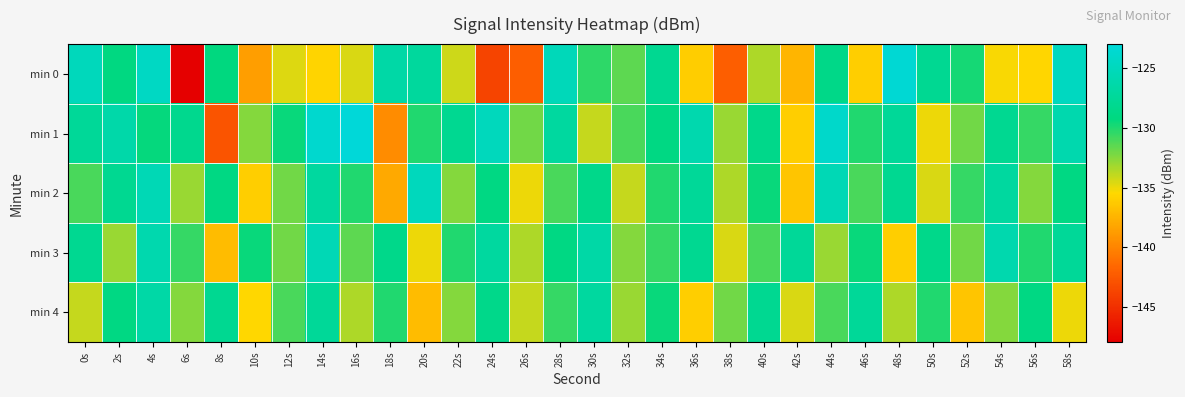

What is the maximum value shown in the chart?

-123.0